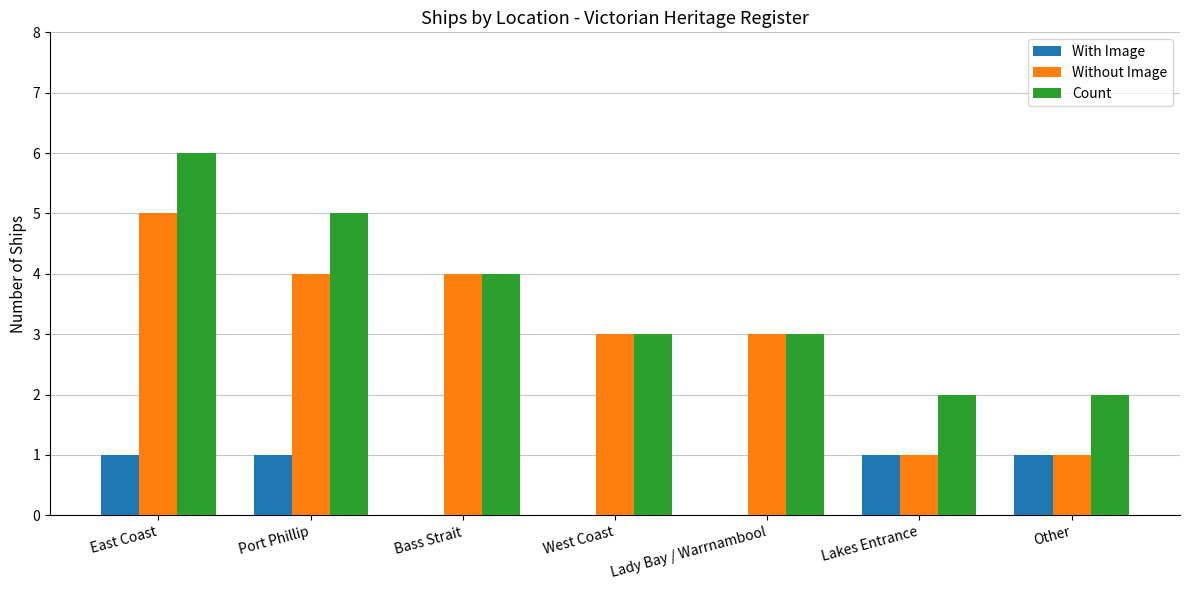

At which category does the chart reach its peak across all series?

East Coast